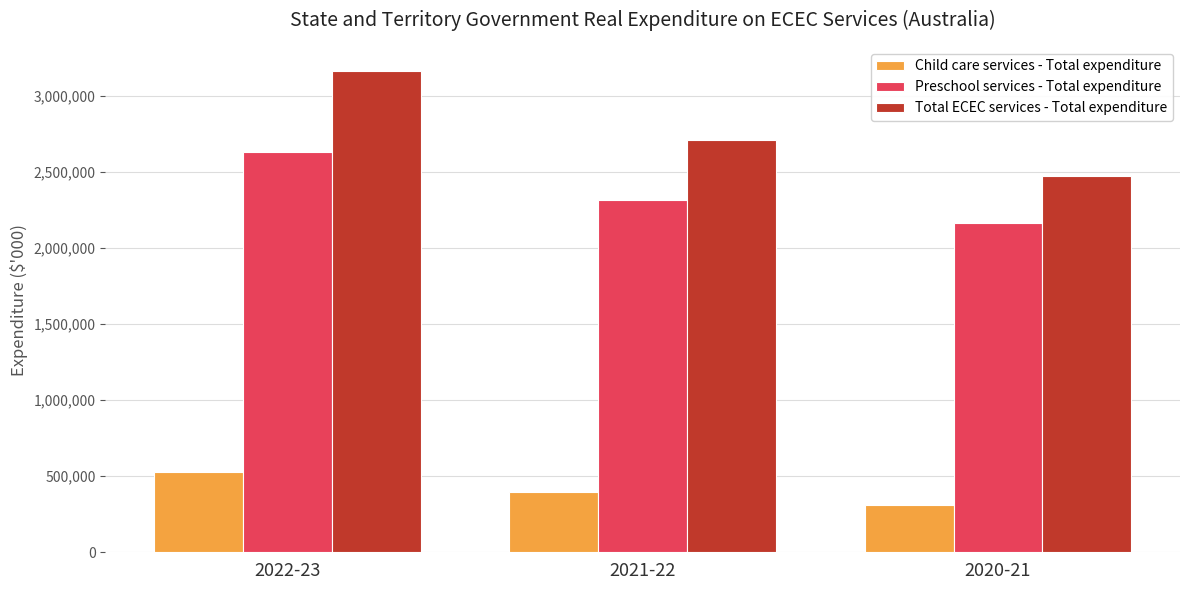

Rank the series by their maximum value, from highest to lowest.

Total ECEC services - Total expenditure, Preschool services - Total expenditure, Child care services - Total expenditure